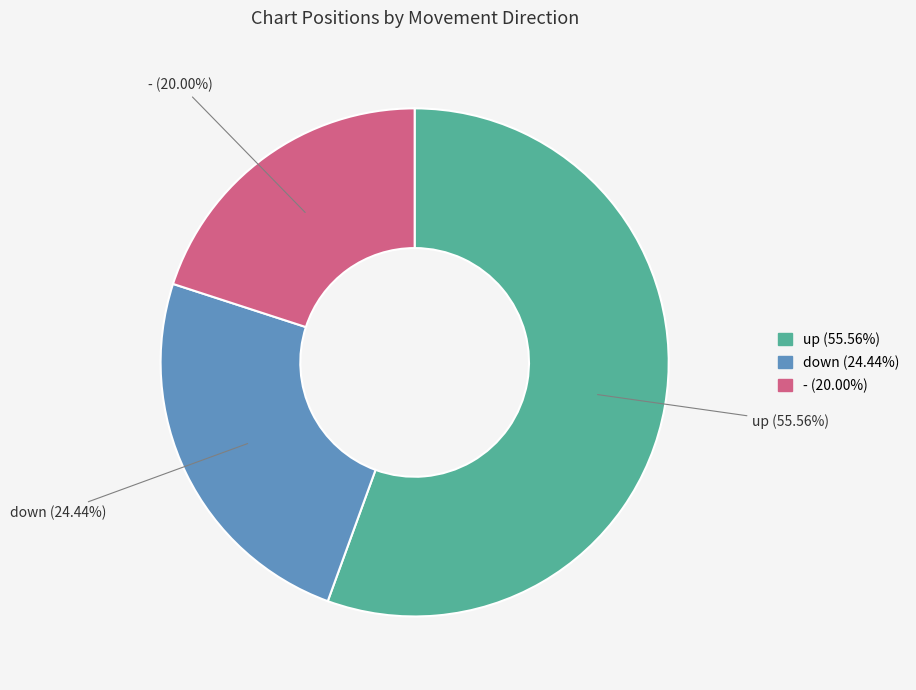

To the nearest percent, what is the difference between the up and - slice percentages?

36%